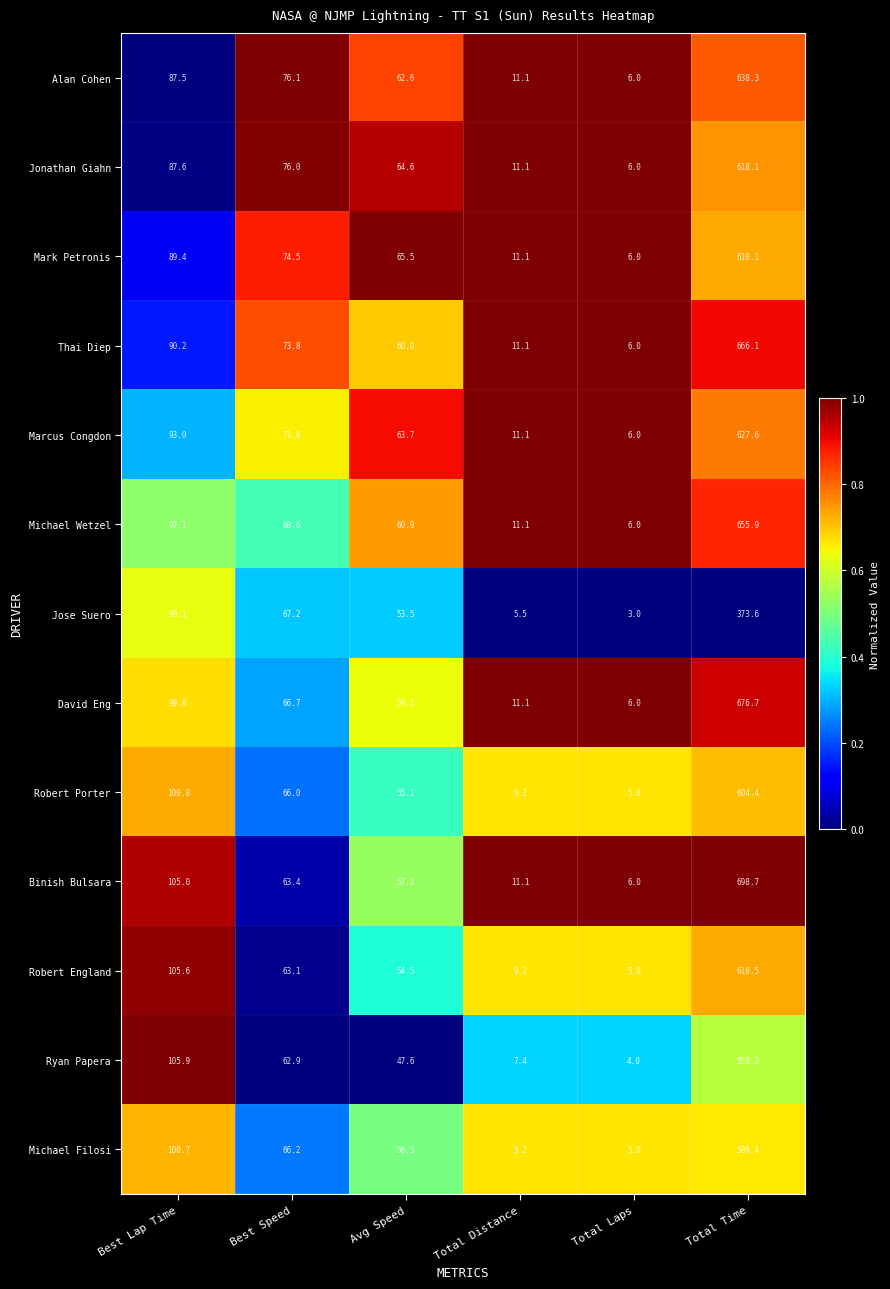

How many categories are shown in the chart?

6